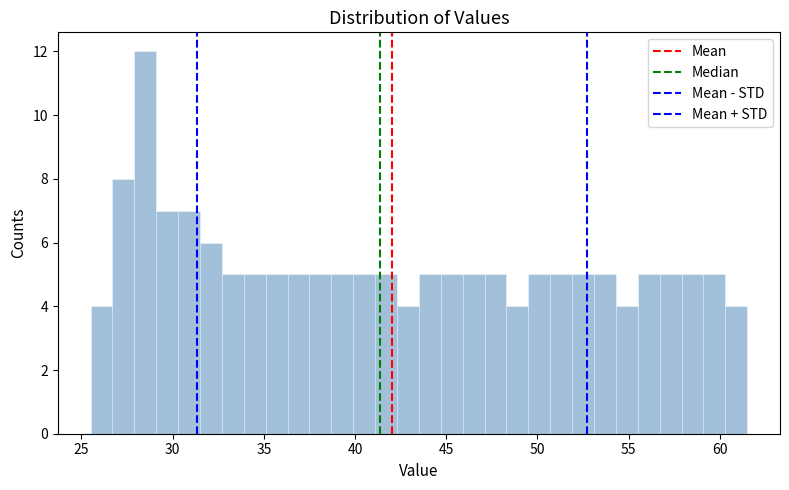

Around what value on the x-axis is the tallest bar? Give the approximate position of its centre, as read against the axis.

28.5